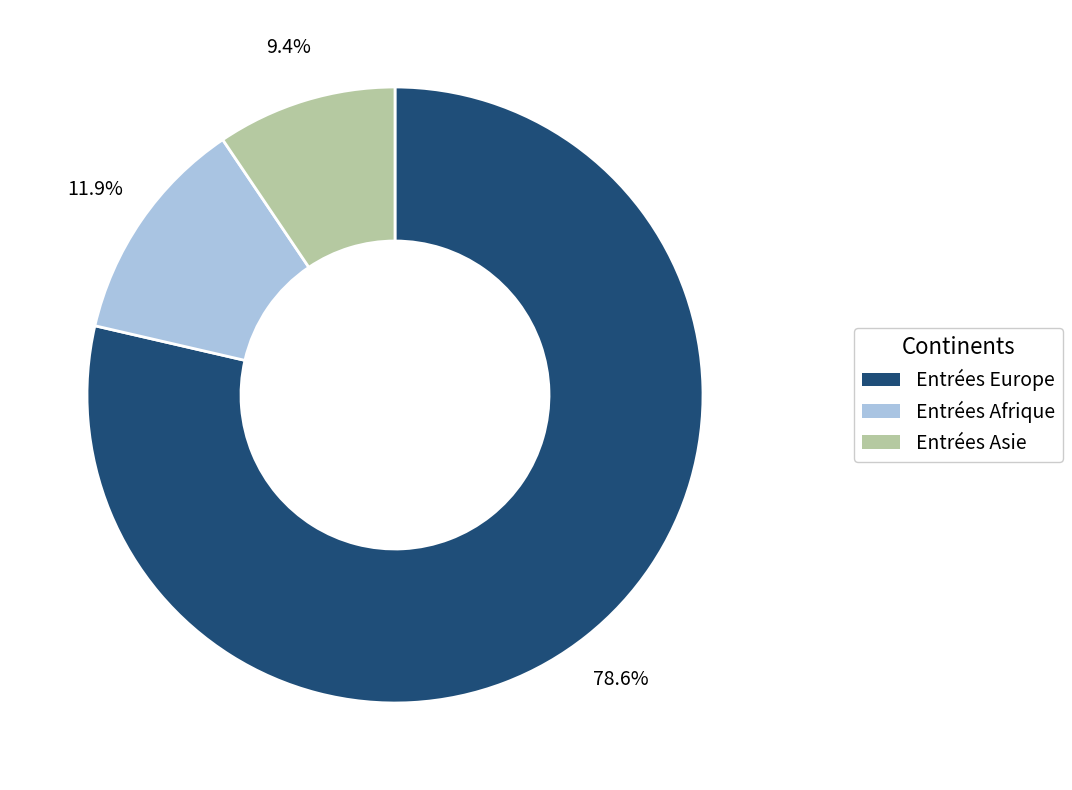

Count the number of slices in the pie.

3